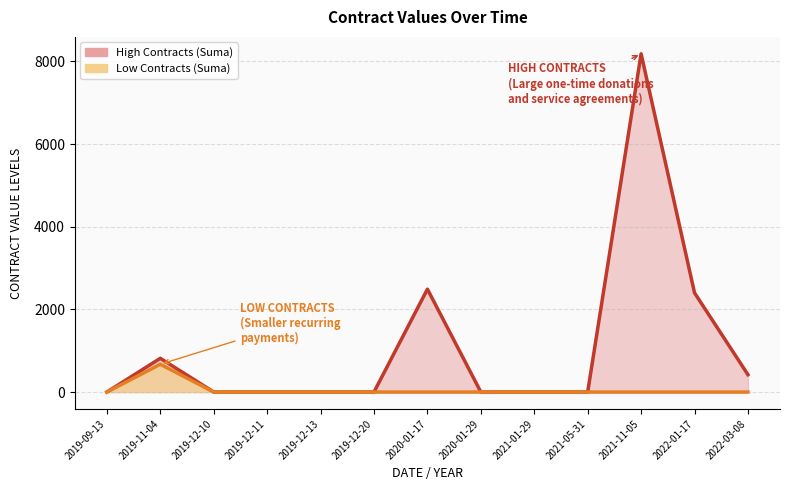

The Low Contracts (Suma) series shows -413.8 at 2022-03-08. True or false?

False